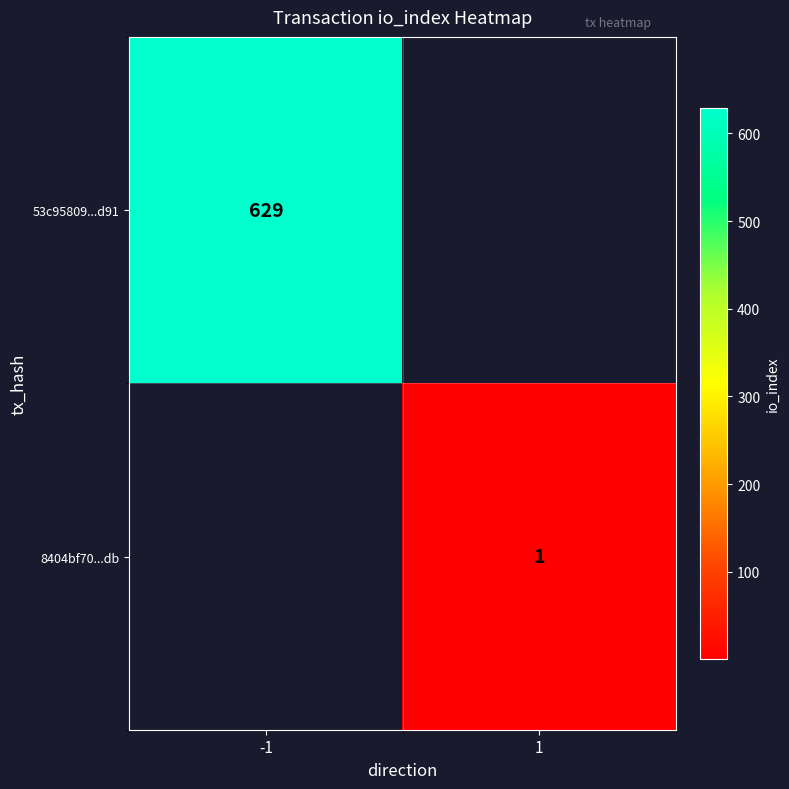

Which label corresponds to the largest value in the chart?

-1